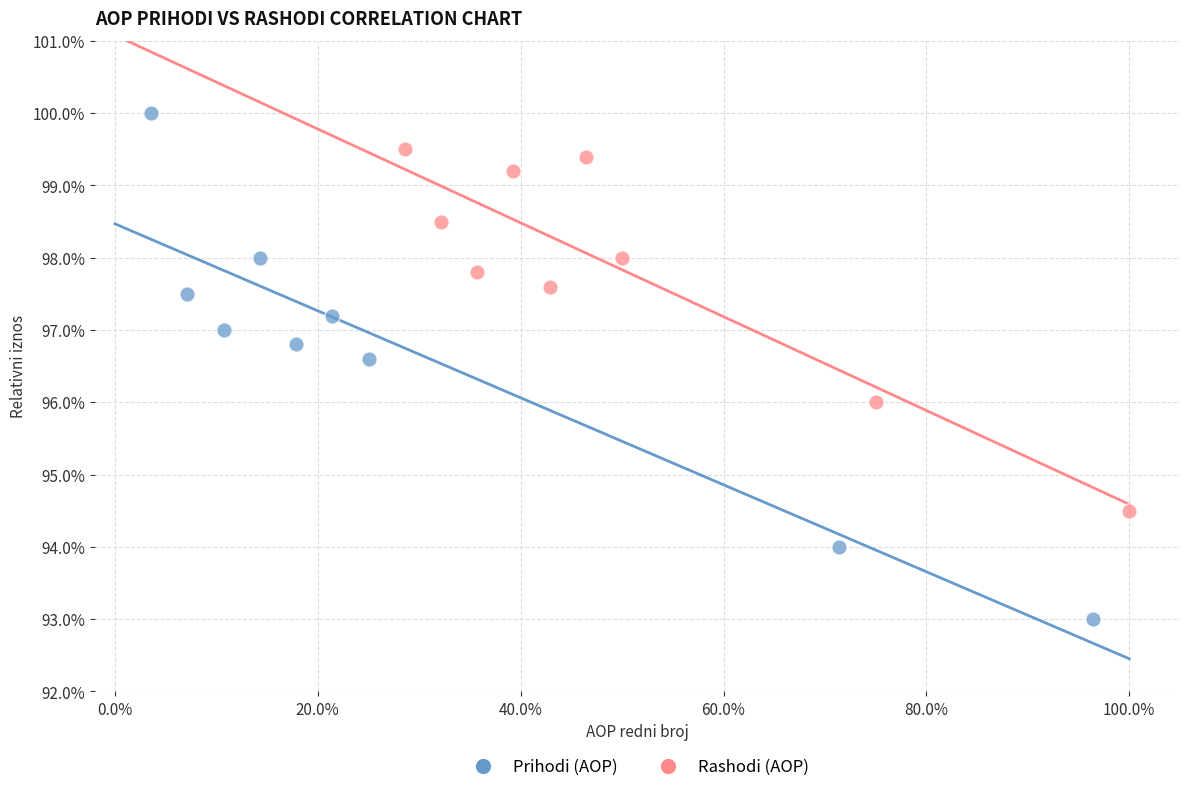

What are all the series names shown in the legend?

Prihodi (AOP), Rashodi (AOP)